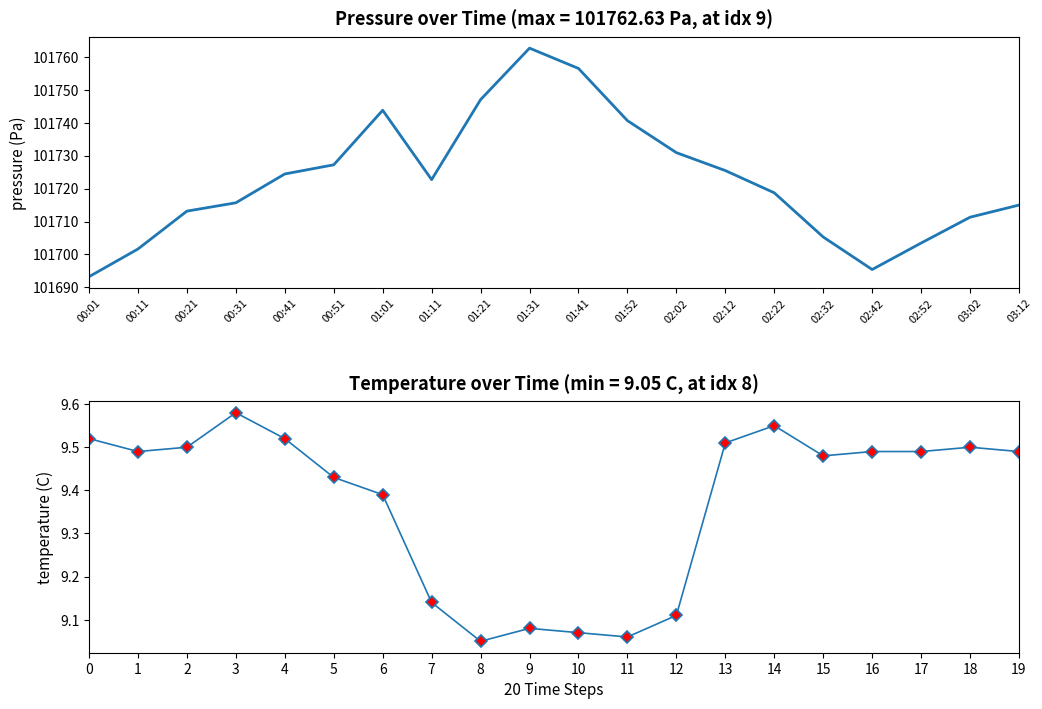

Which series has the largest range (max minus min)?

pressure